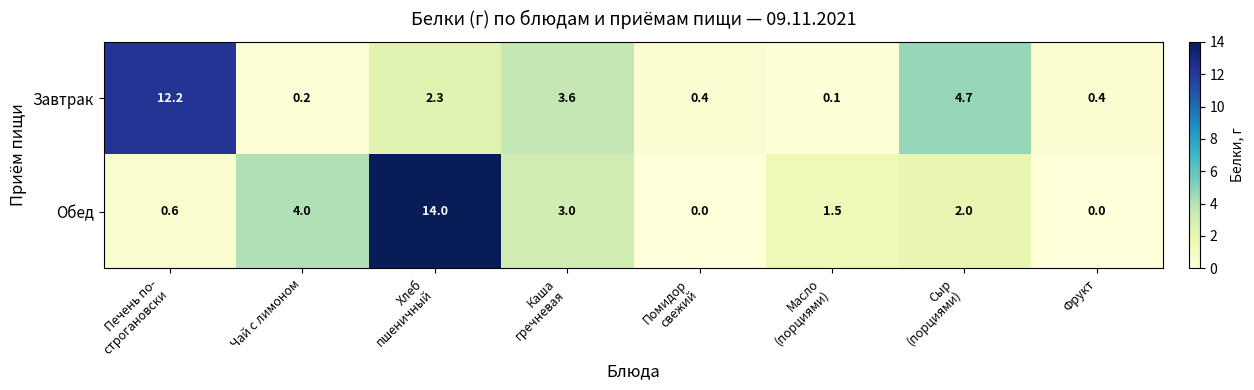

Where does the Обед series first go above 2?

Чай с лимоном